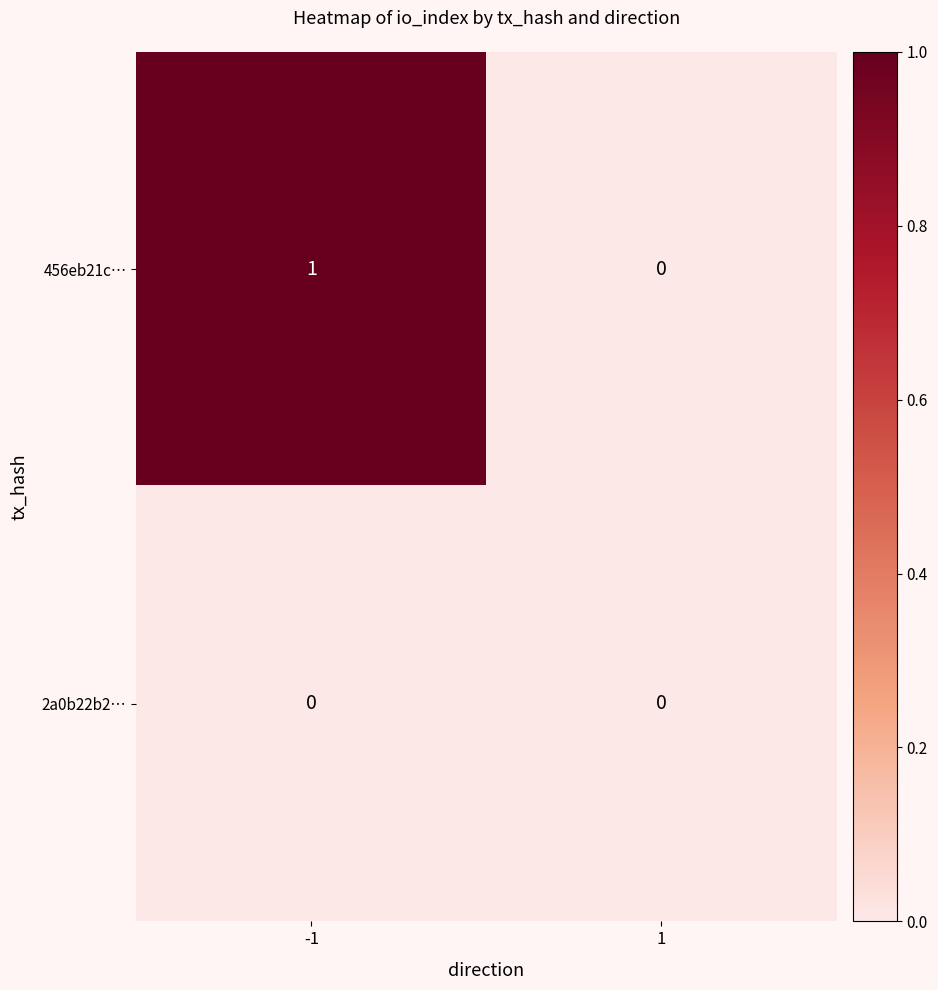

Which category has the highest value across all series?

-1